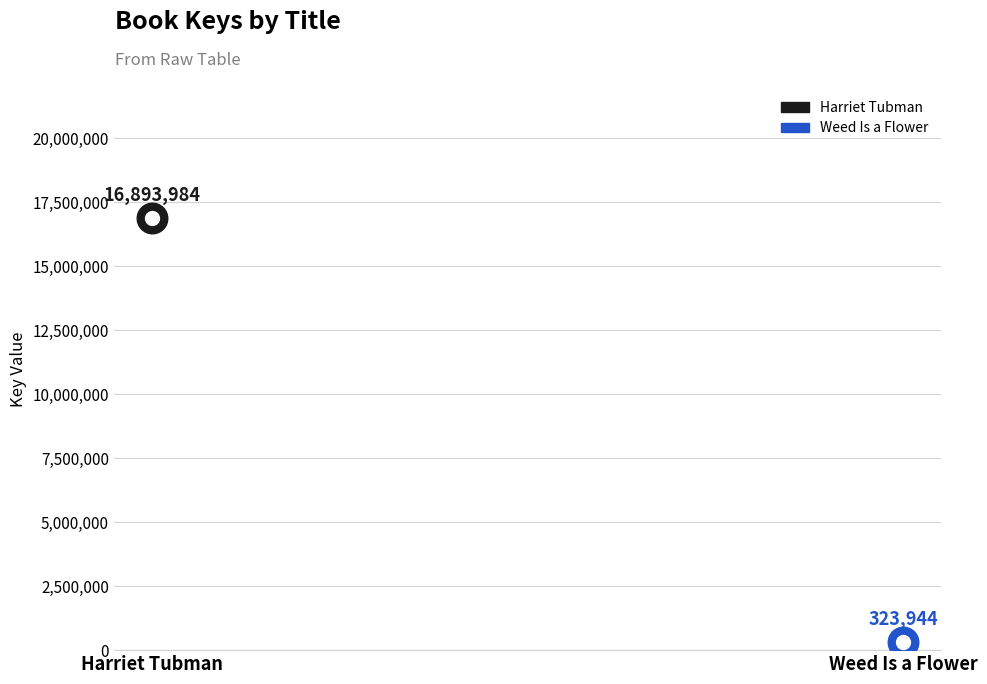

How many data points are less than 16893984?

1